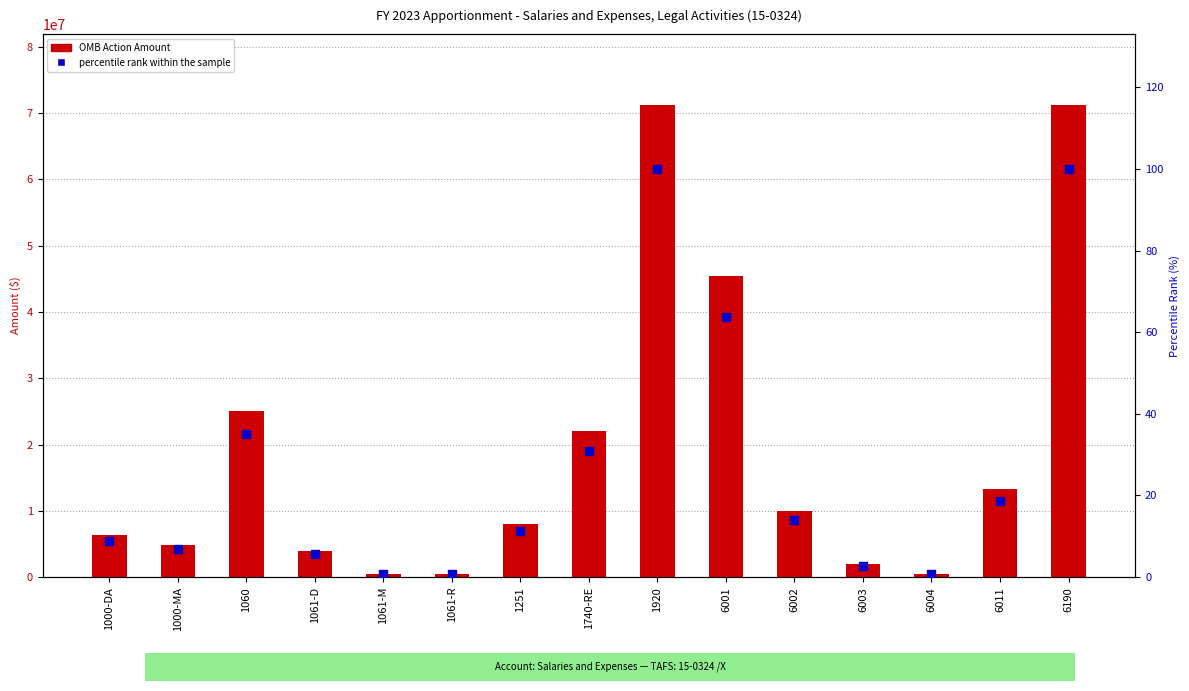

Is the value of OMB Action Amount at 6011 greater than the value of percentile rank within the sample at 1061-R?

Yes